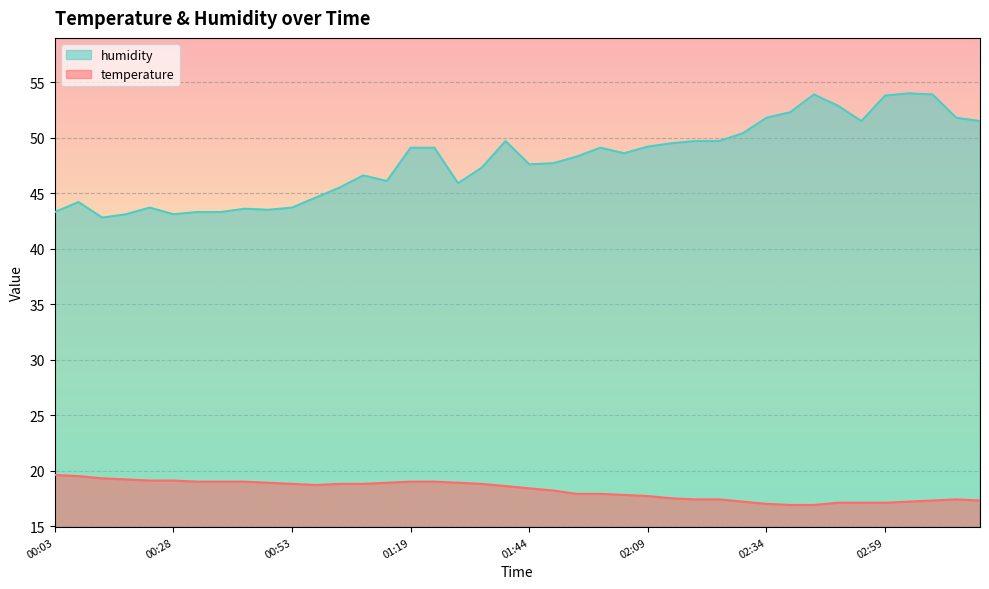

True or false: temperature has more than 1 interior local peaks.

False